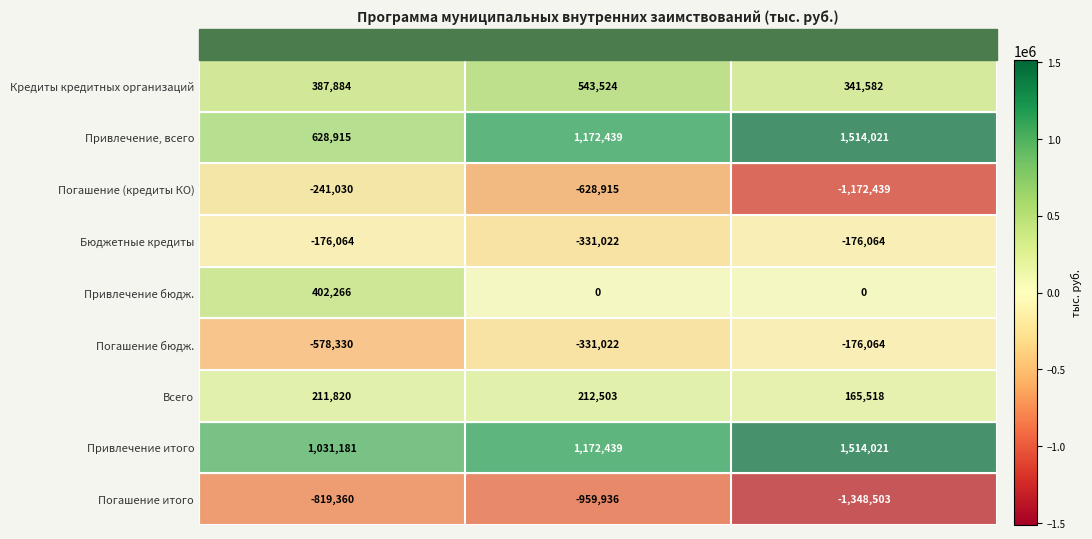

Which label corresponds to the largest value in the chart?

2026 год (вар.2)